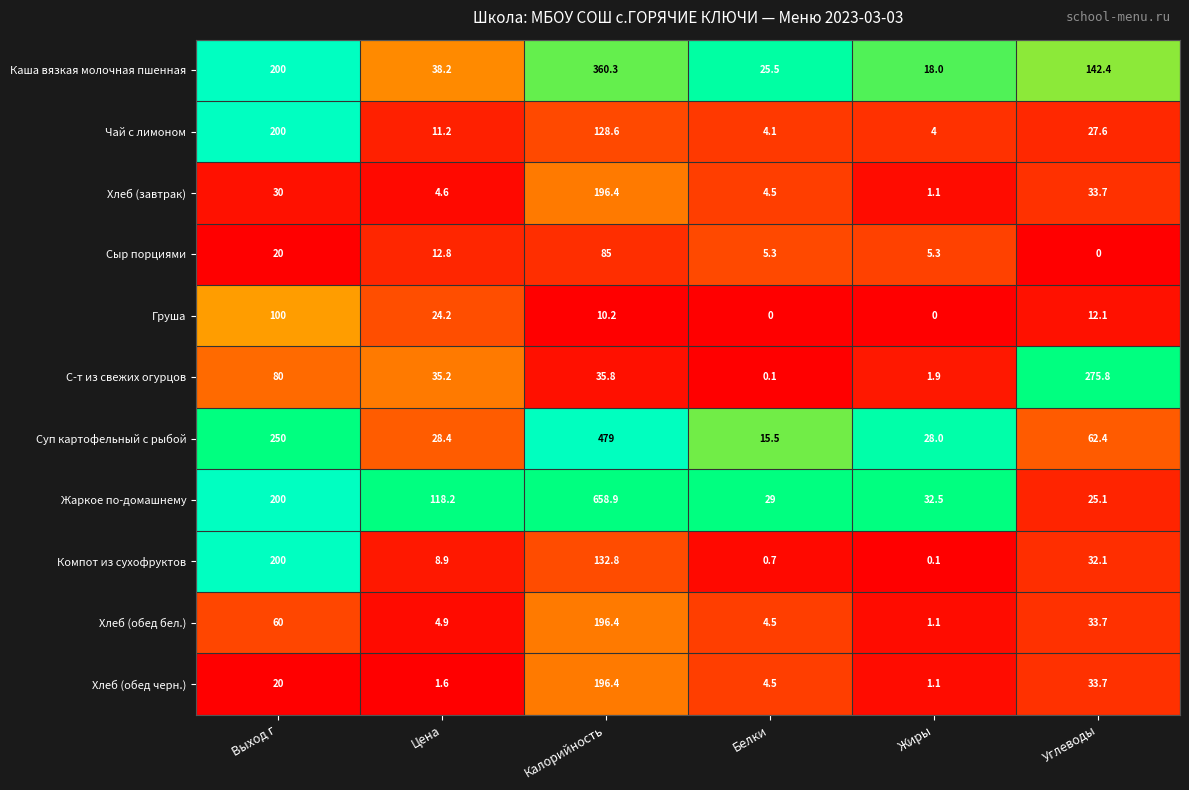

What is the difference between the Компот из сухофруктов values at Калорийность and Углеводы?

100.7